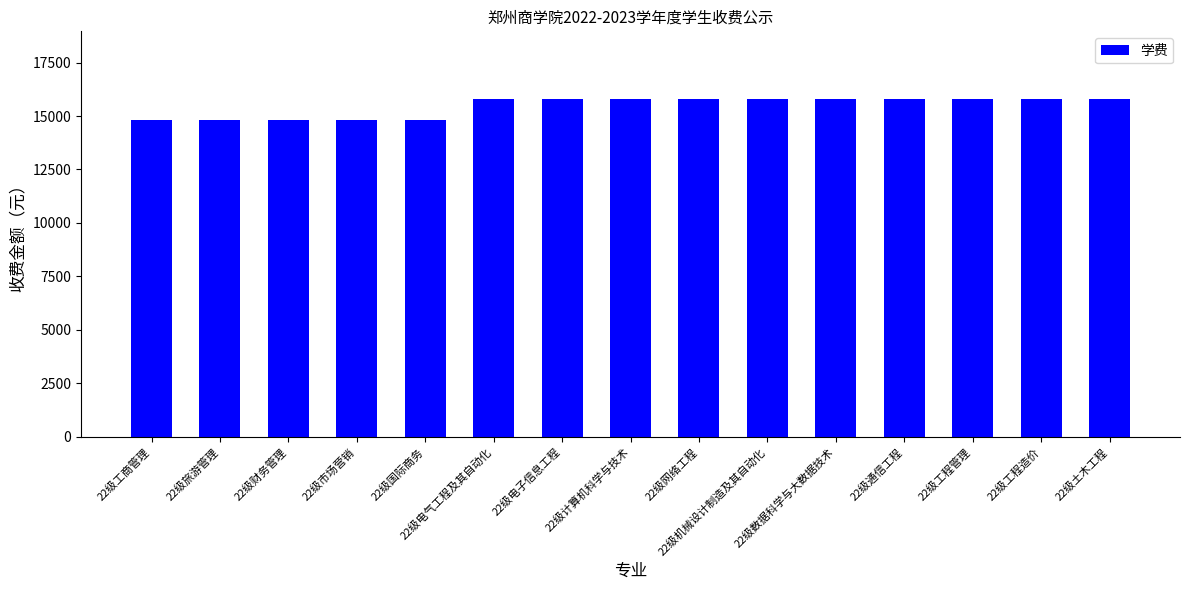

What is the difference between the second highest and minimum values?

1000